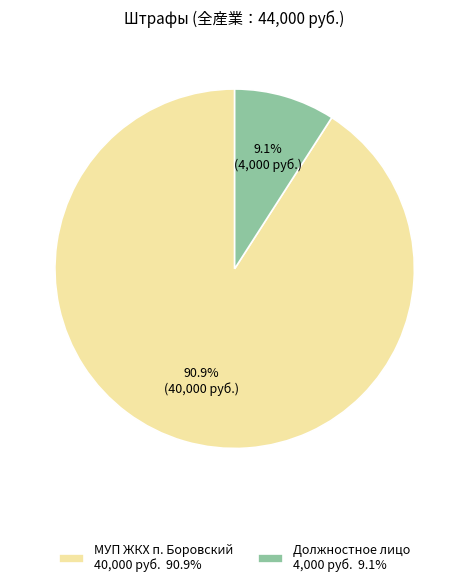

The Должностное лицо slice represents 9% of the pie. True or false?

True